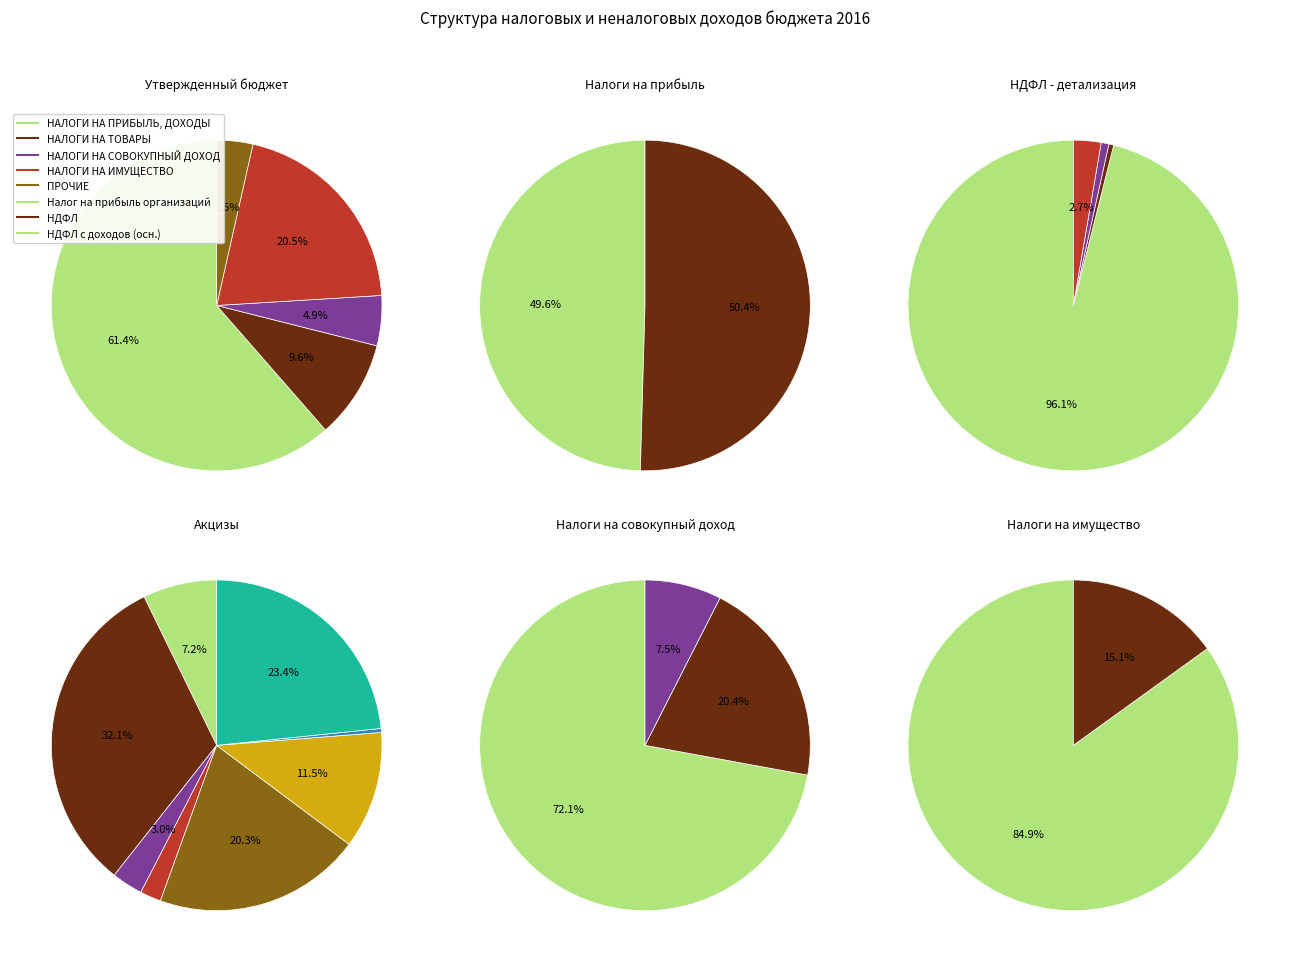

Is it true that НАЛОГИ НА ИМУЩЕСТВО is 21% of the pie?

True